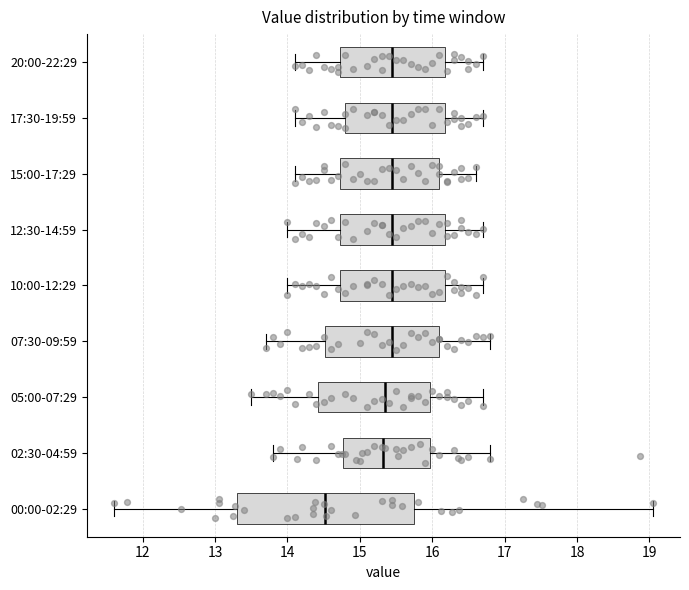

Reading bottom to top, read every box against the x-axis: the position of its median line, the range the box covers, and the ends of its whiskers. The values are not printed on the chart, so give them approximately, as read against the axis.

00:00-02:29: median 14.5, box 13.3 to 15.7, whiskers 11.6 to 19.1
02:30-04:59: median 15.3, box 14.8 to 16.0, whiskers 13.8 to 16.8
05:00-07:29: median 15.4, box 14.4 to 16.0, whiskers 13.5 to 16.7
07:30-09:59: median 15.5, box 14.5 to 16.1, whiskers 13.7 to 16.8
10:00-12:29: median 15.5, box 14.7 to 16.2, whiskers 14.0 to 16.7
12:30-14:59: median 15.5, box 14.7 to 16.2, whiskers 14.0 to 16.7
15:00-17:29: median 15.5, box 14.7 to 16.1, whiskers 14.1 to 16.6
17:30-19:59: median 15.5, box 14.8 to 16.2, whiskers 14.1 to 16.7
20:00-22:29: median 15.5, box 14.7 to 16.2, whiskers 14.1 to 16.7